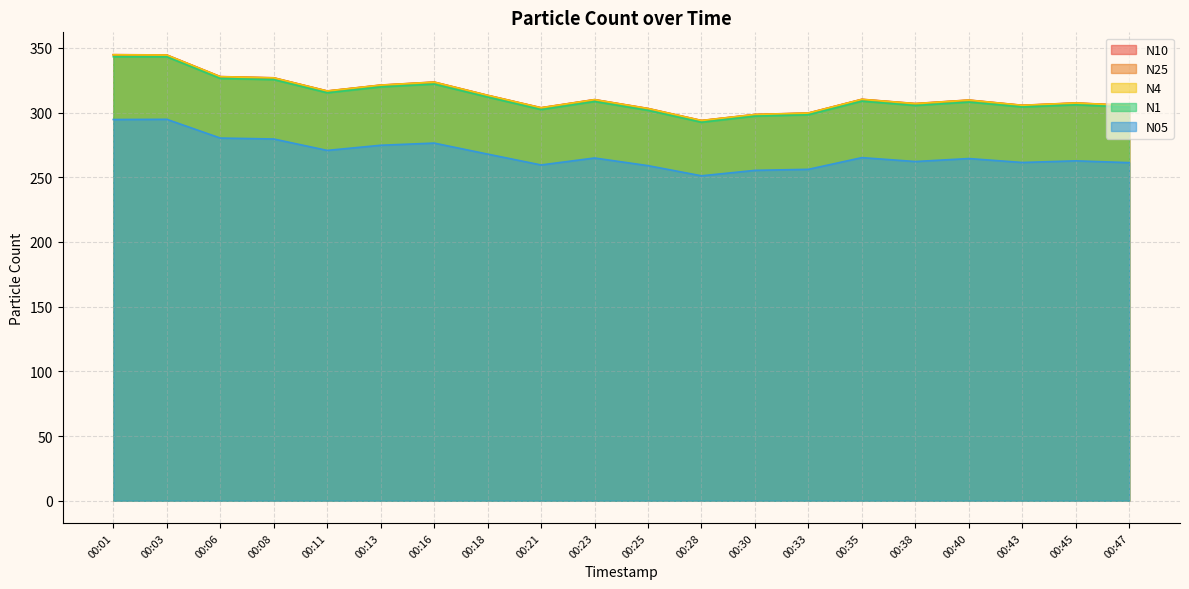

What is the difference between the maximum and minimum values in the N05 series?

43.7